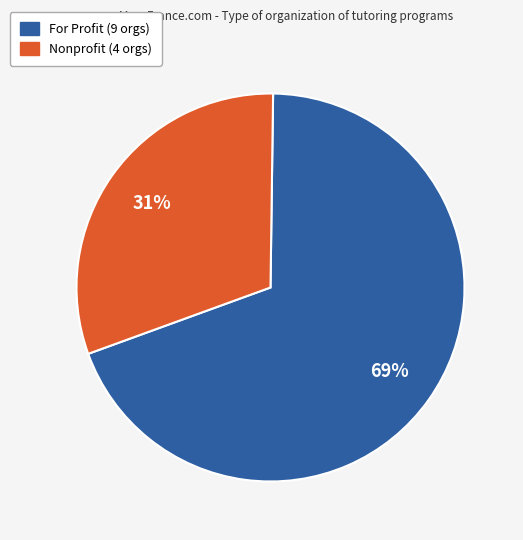

To the nearest percent, what is the average slice percentage?

50%